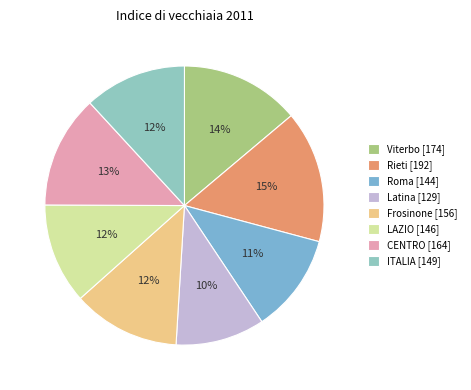

To the nearest percent, what is the difference between the Latina and Roma slice percentages?

1%